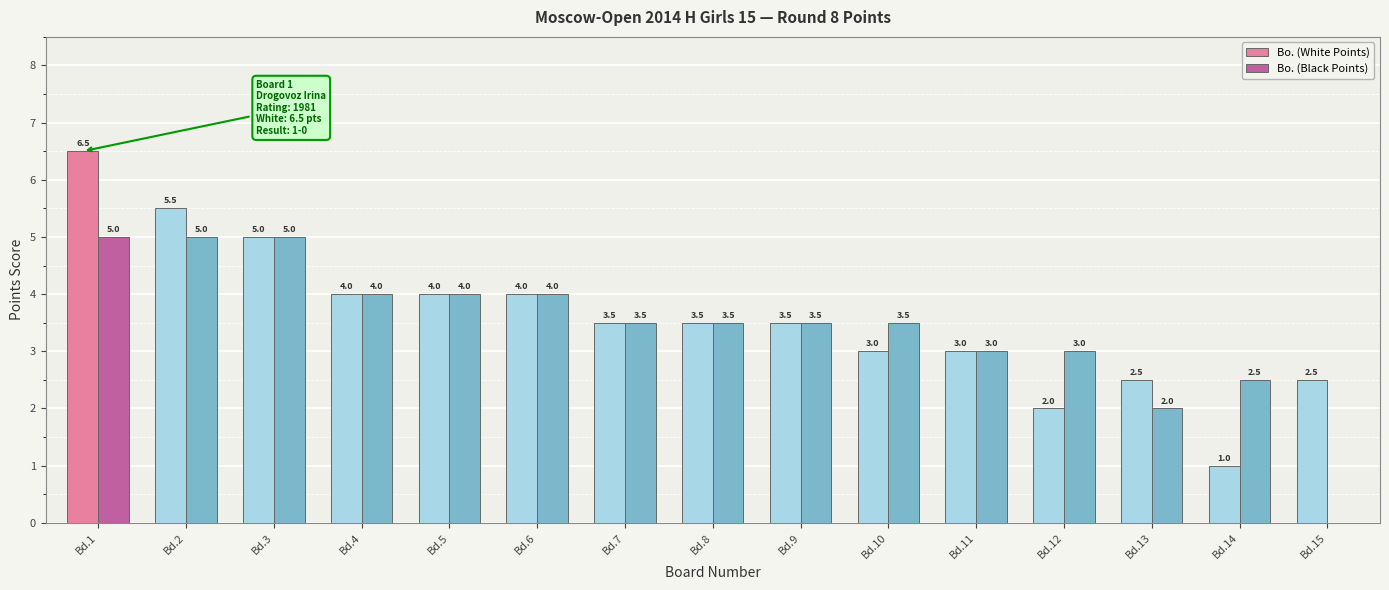

What is the total value across all series at Bd.7?

7.0